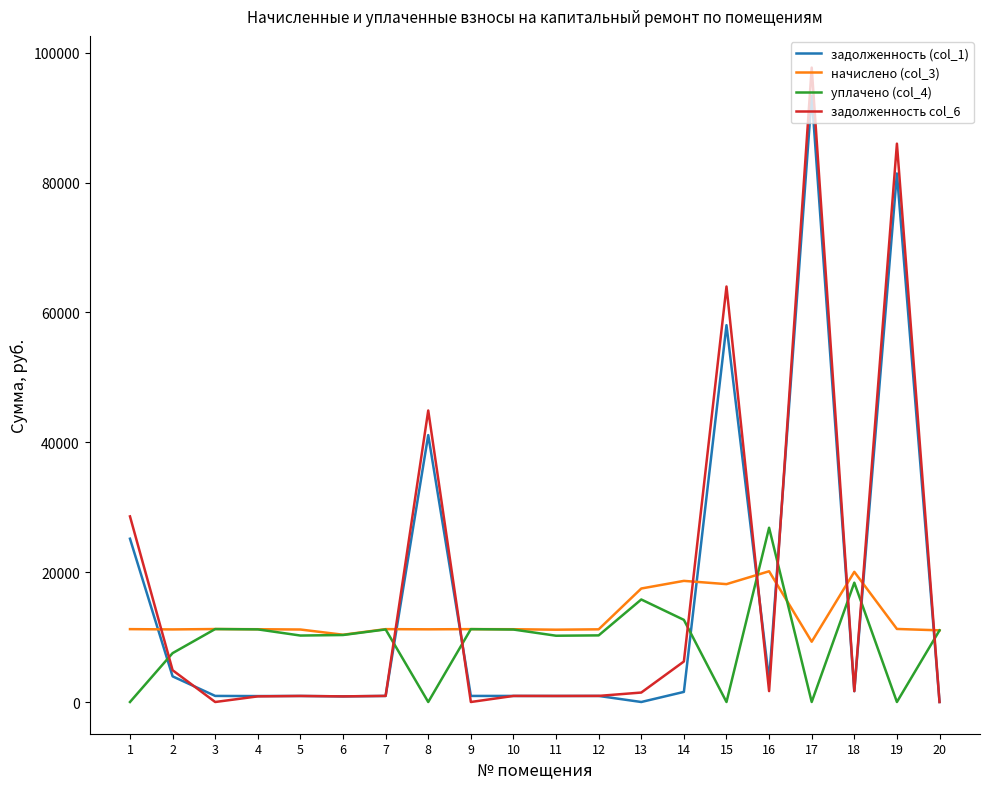

Does the chart display data point markers on the line(s)?

No